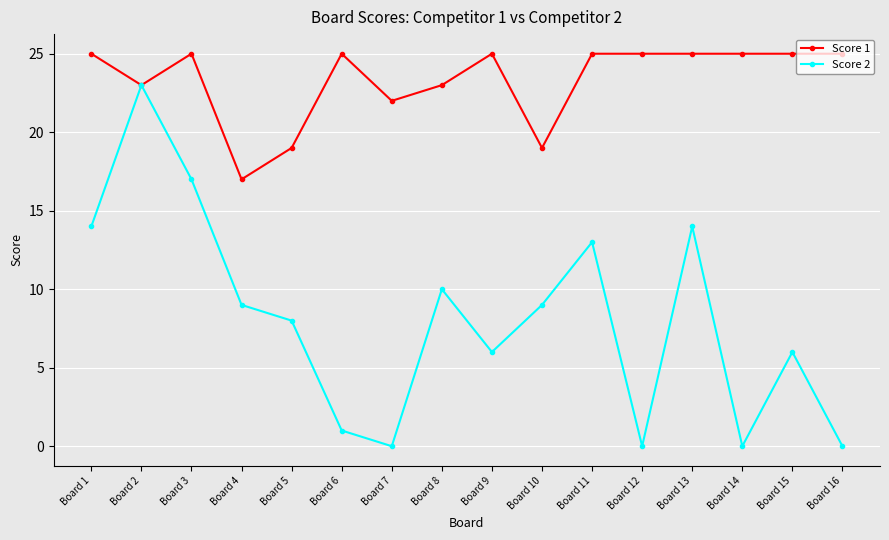

Which series has the largest total across all categories?

Score 1